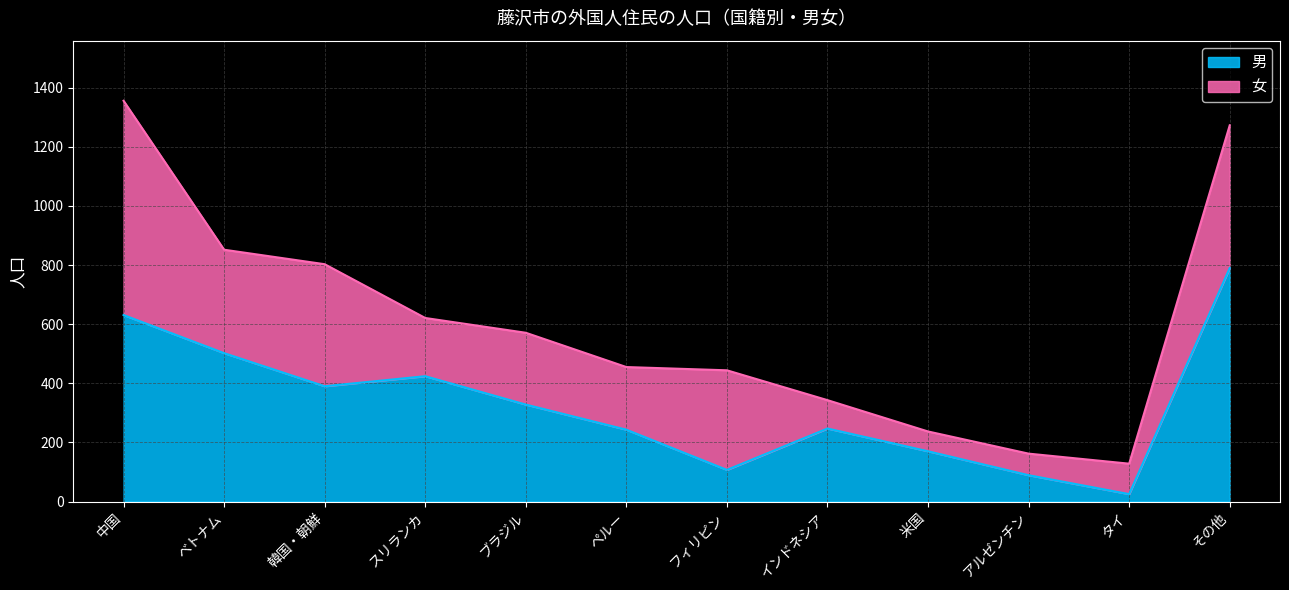

The value at ペルー is 243. True or false?

True